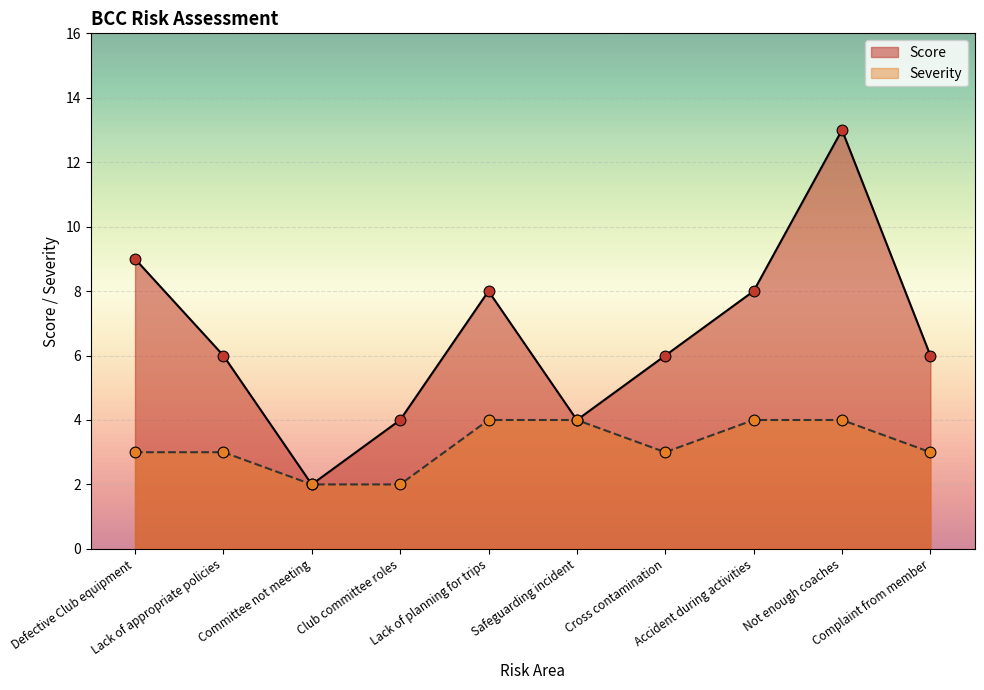

What are all the series names shown in the legend?

Score, Severity